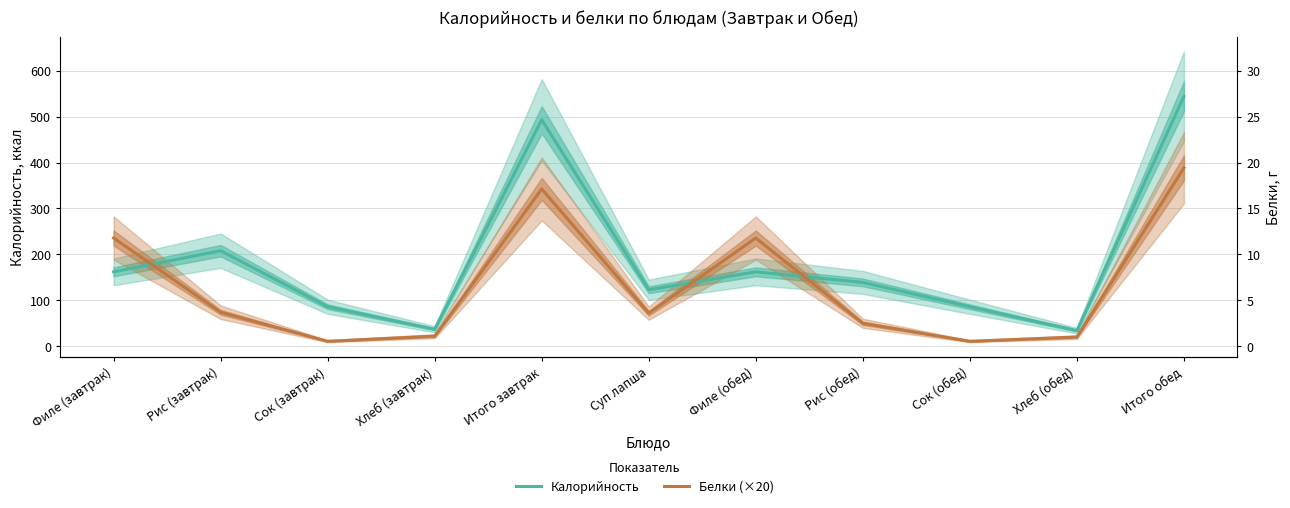

How many series are shown in this chart?

2